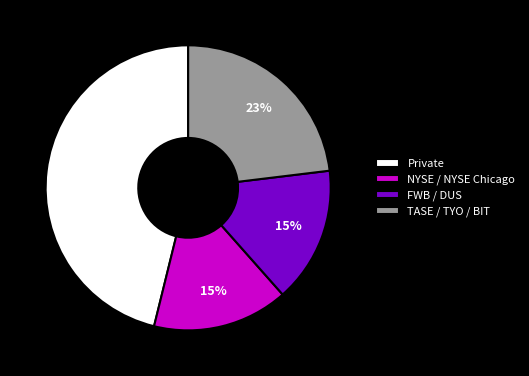

Which has a higher value, Private or FWB / DUS?

Private